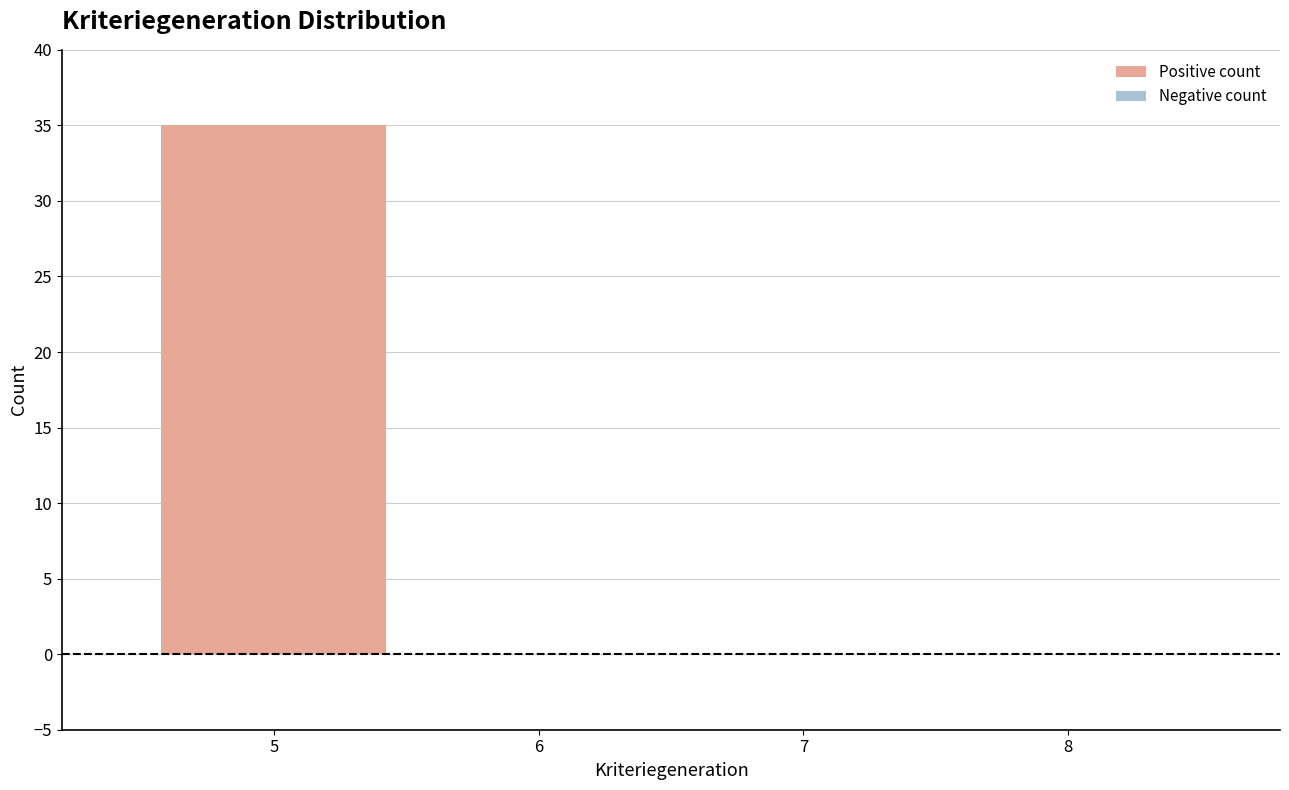

Reading left to right, list every bar in this chart as the range it spans on the x-axis followed by its height. The values are not printed on the chart, so give them approximately, as read against the axis.

4.5 to 5.5: 35
5.5 to 6.5: 0
6.5 to 7.5: 0
7.5 to 8.5: 0